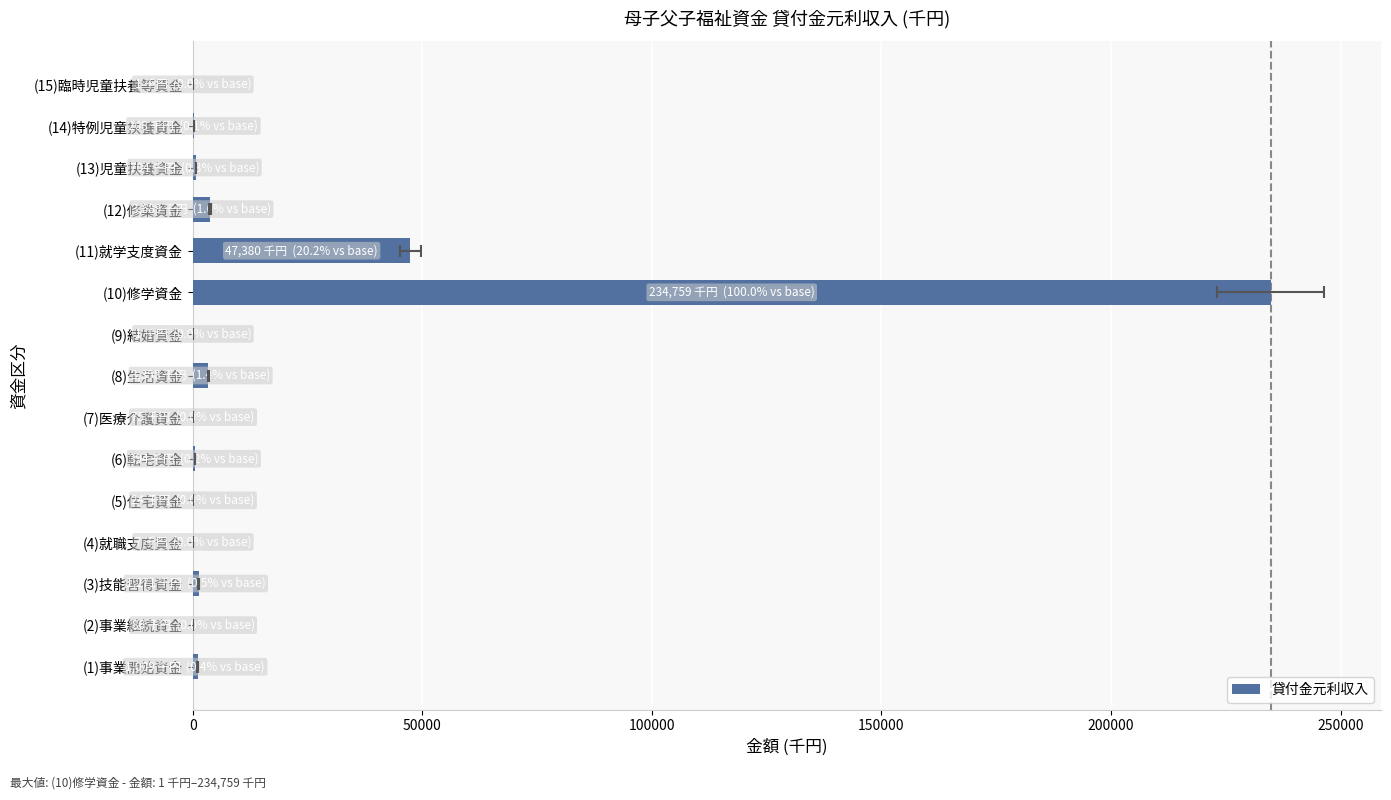

What is the smallest value displayed?

1